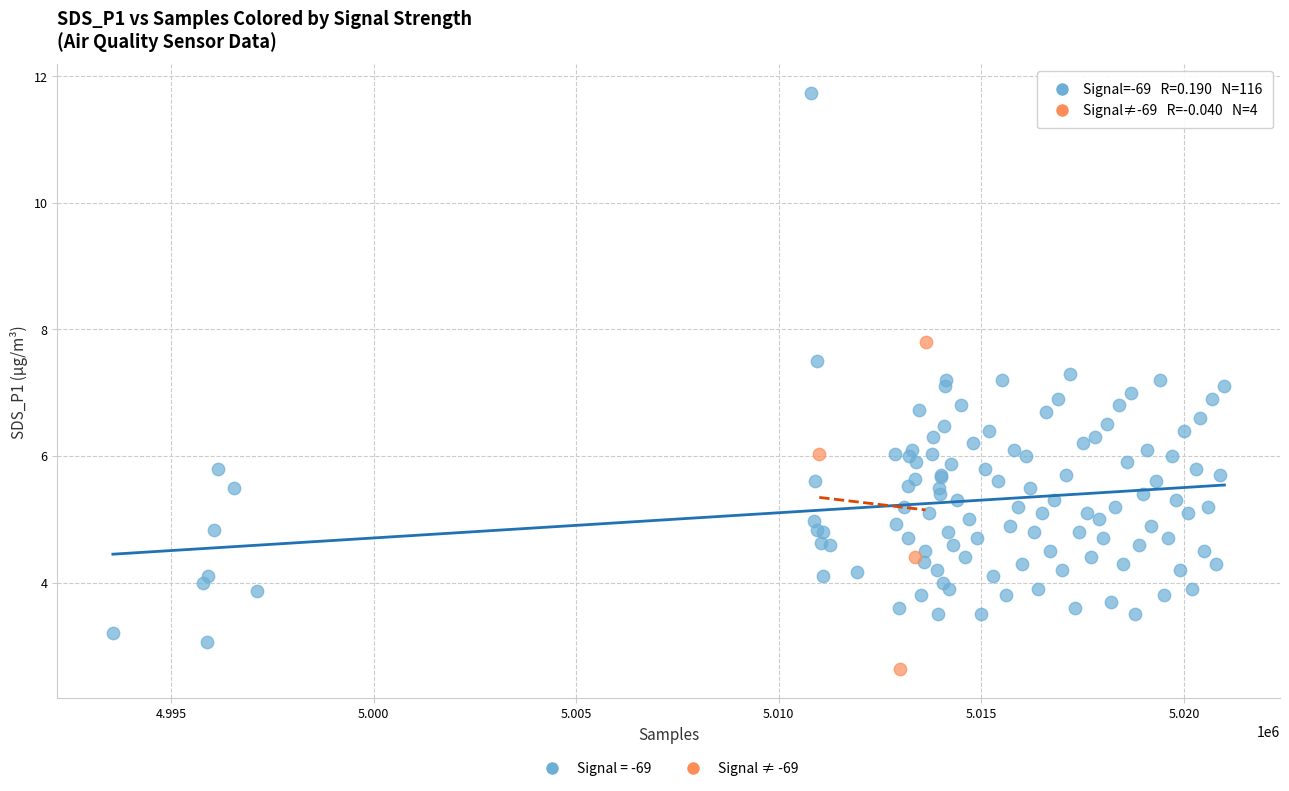

Which series reaches the maximum Y coordinate?

Signal = -69